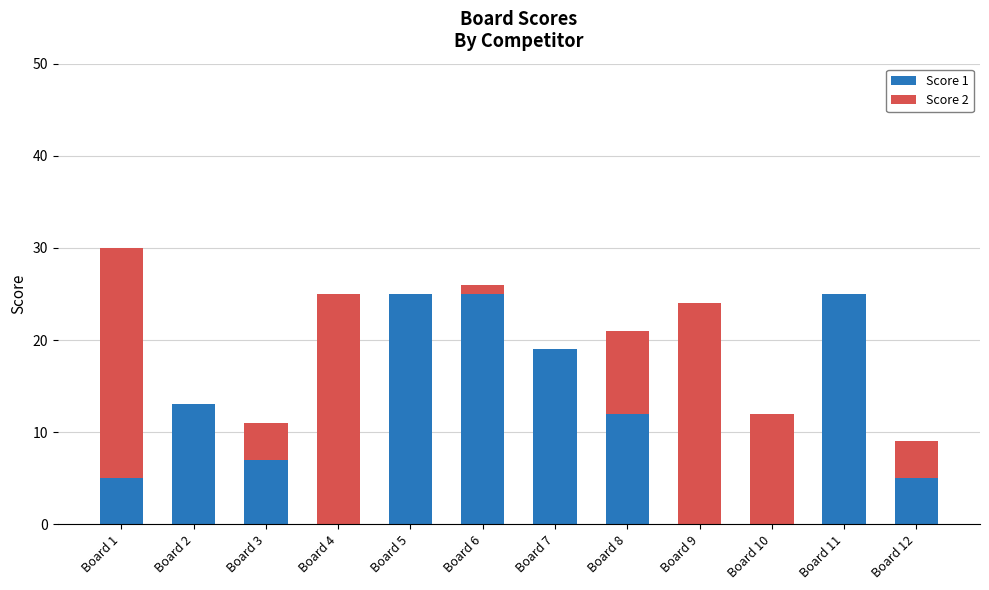

What are all the series names shown in the legend?

Score 1, Score 2